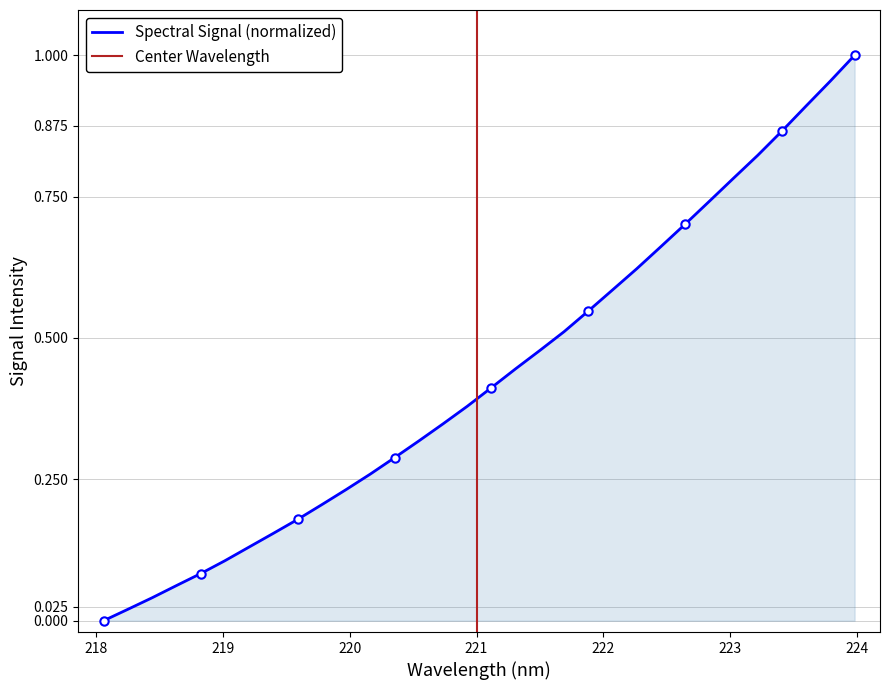

True or false: the data has more than 0 interior local peaks.

False